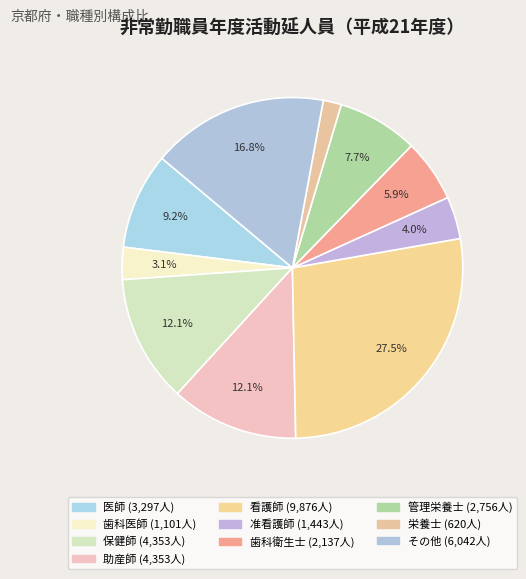

How much of the chart is everything except 准看護師?

96.0%